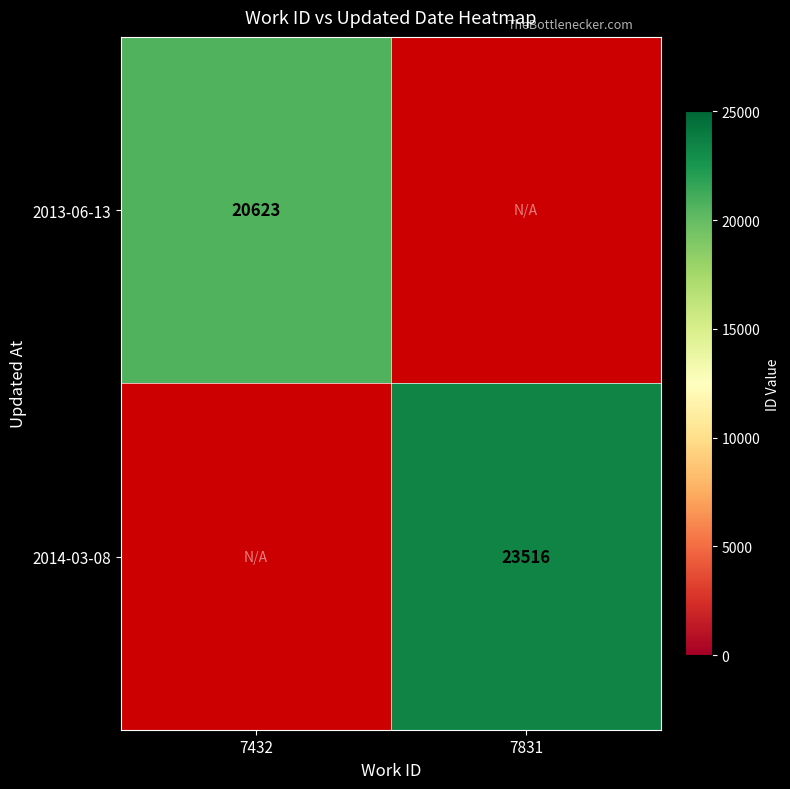

Is it true that 2014-03-08 equals 37235 at 7831?

False